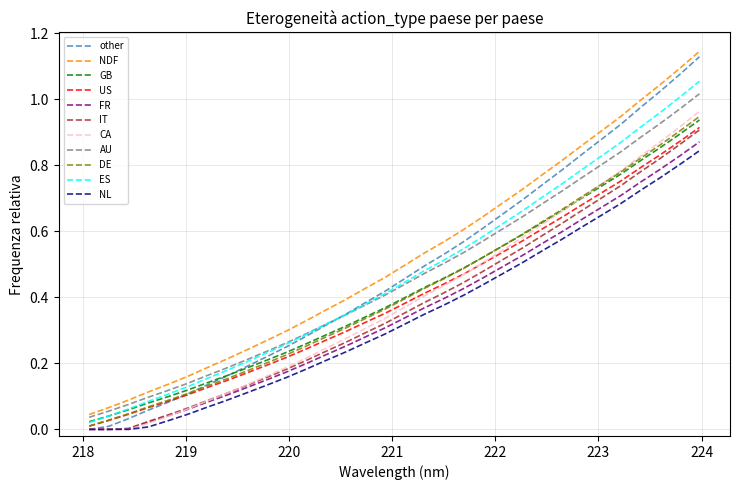

Does the chart display data point markers on the line(s)?

No